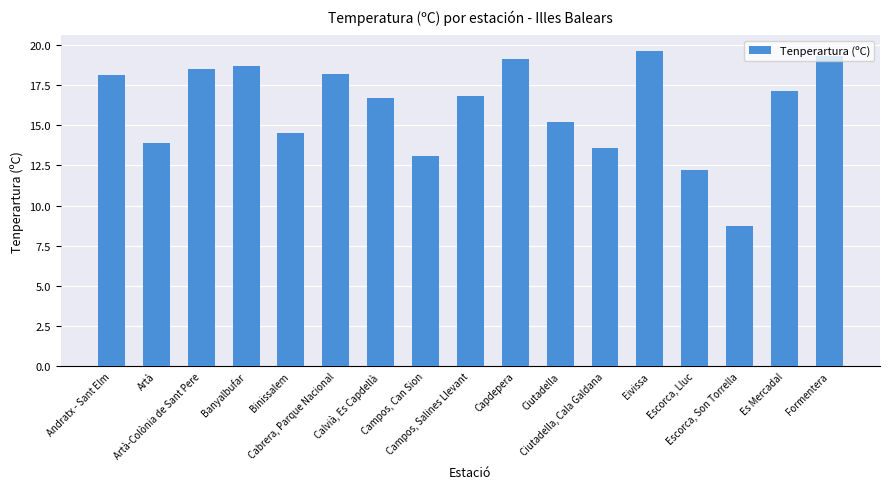

What is the greatest value displayed?

19.6